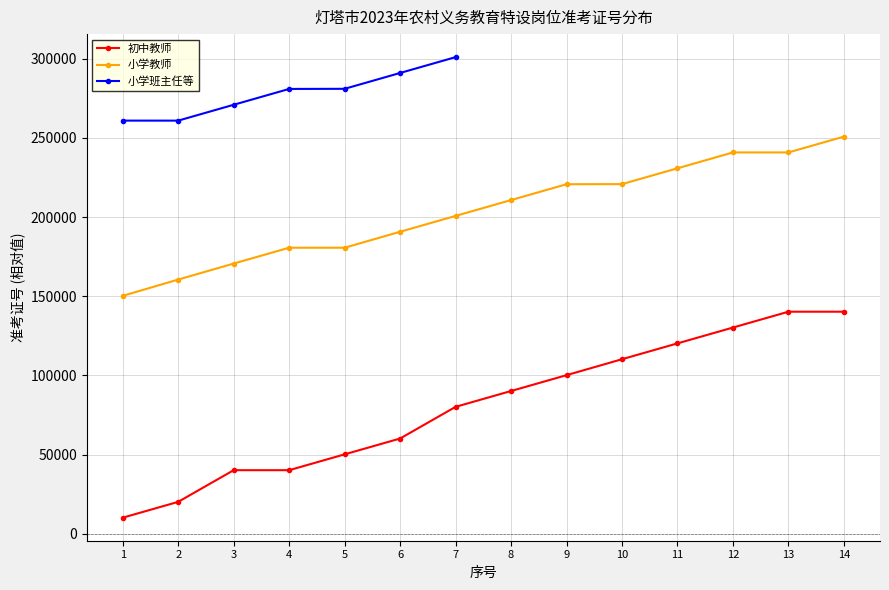

What are all the series names shown in the legend?

初中教师, 小学教师, 小学班主任等